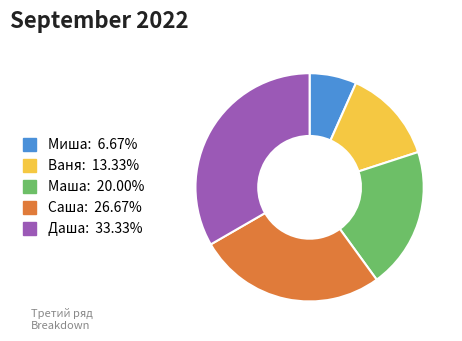

Does any single category account for the majority?

No